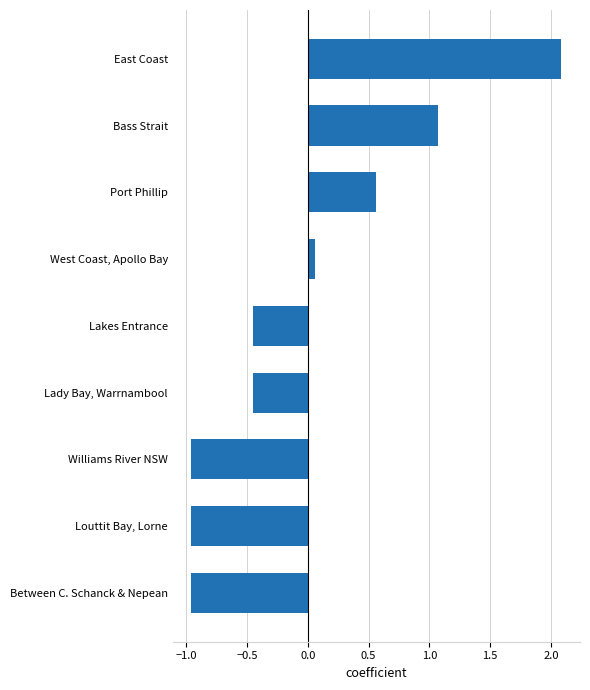

Which has a higher value, Lady Bay, Warrnambool or Williams River NSW?

Lady Bay, Warrnambool